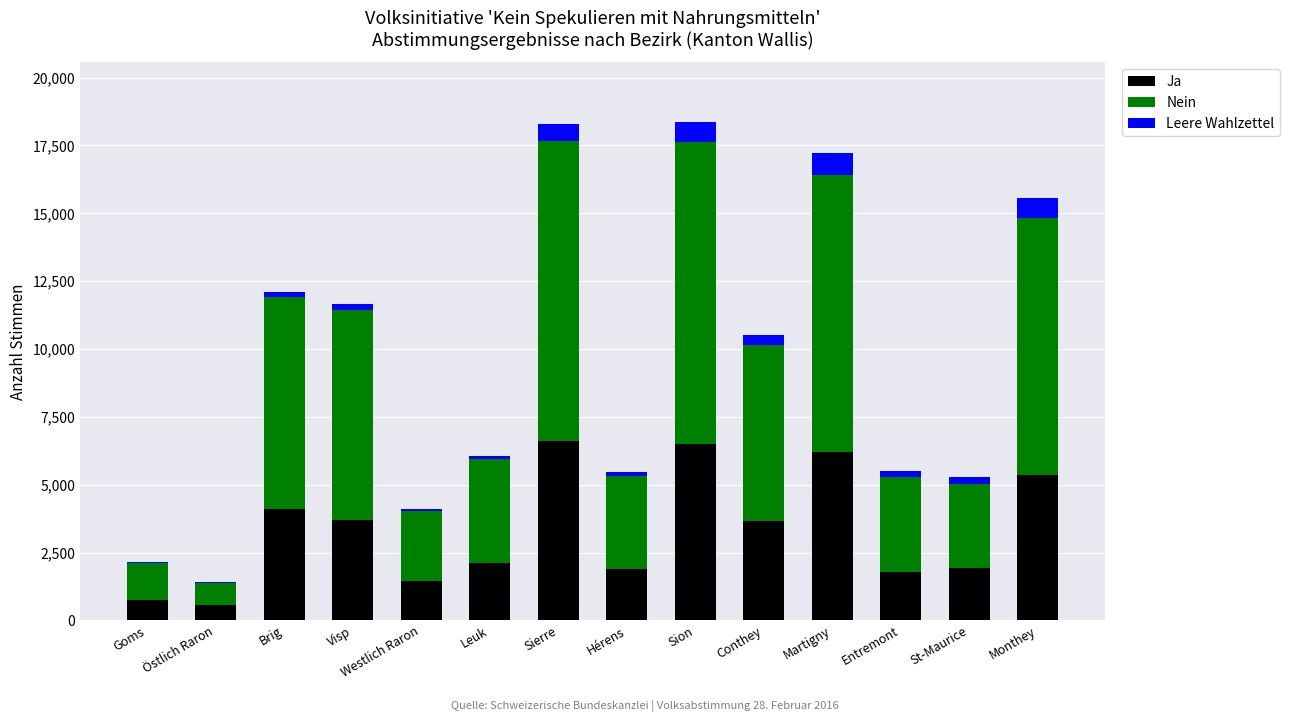

The value of Ja at Brig is 4101. True or false?

True